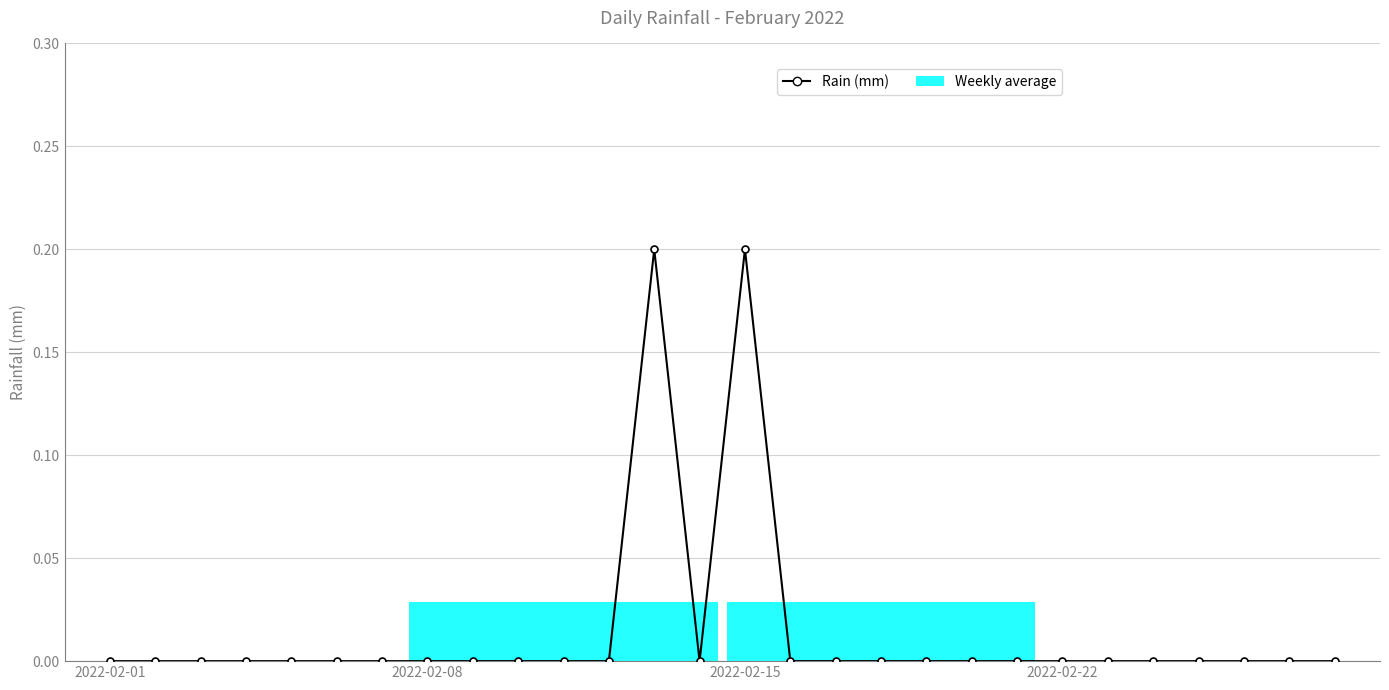

What is the difference between the maximum and second lowest values?

0.2